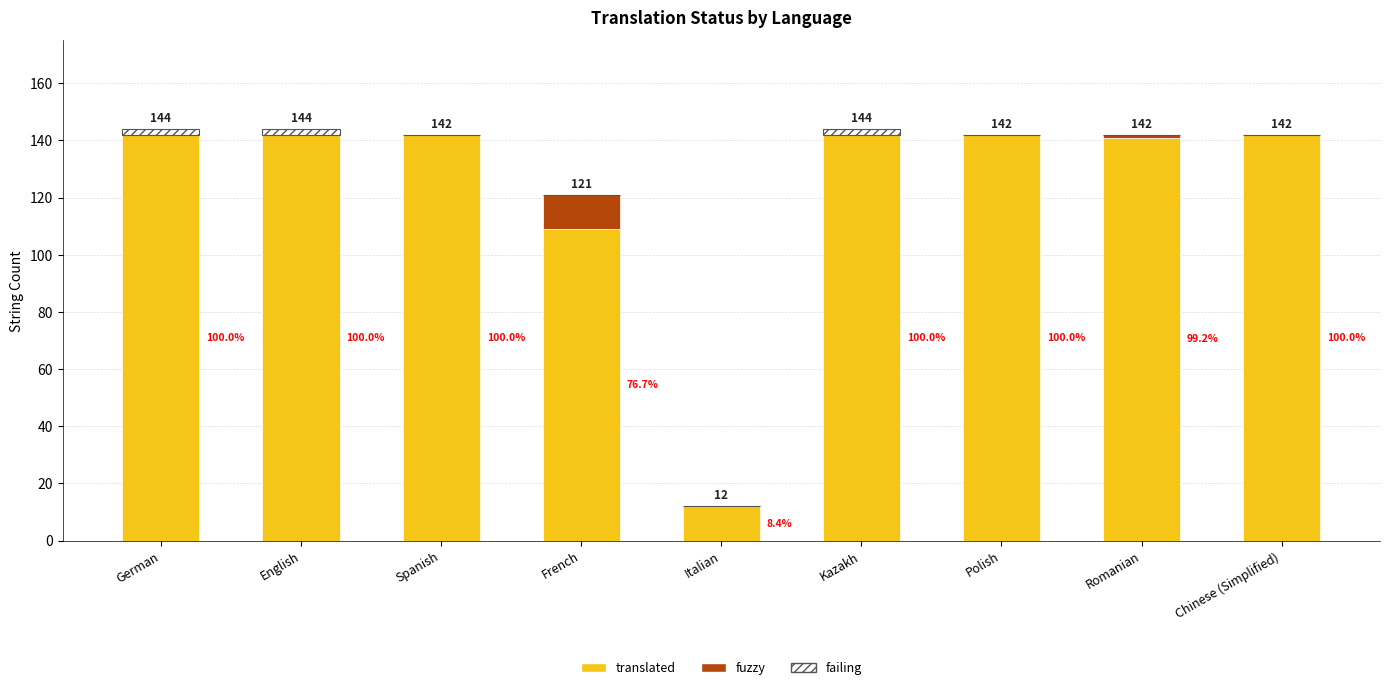

How many data points does each series have?

9